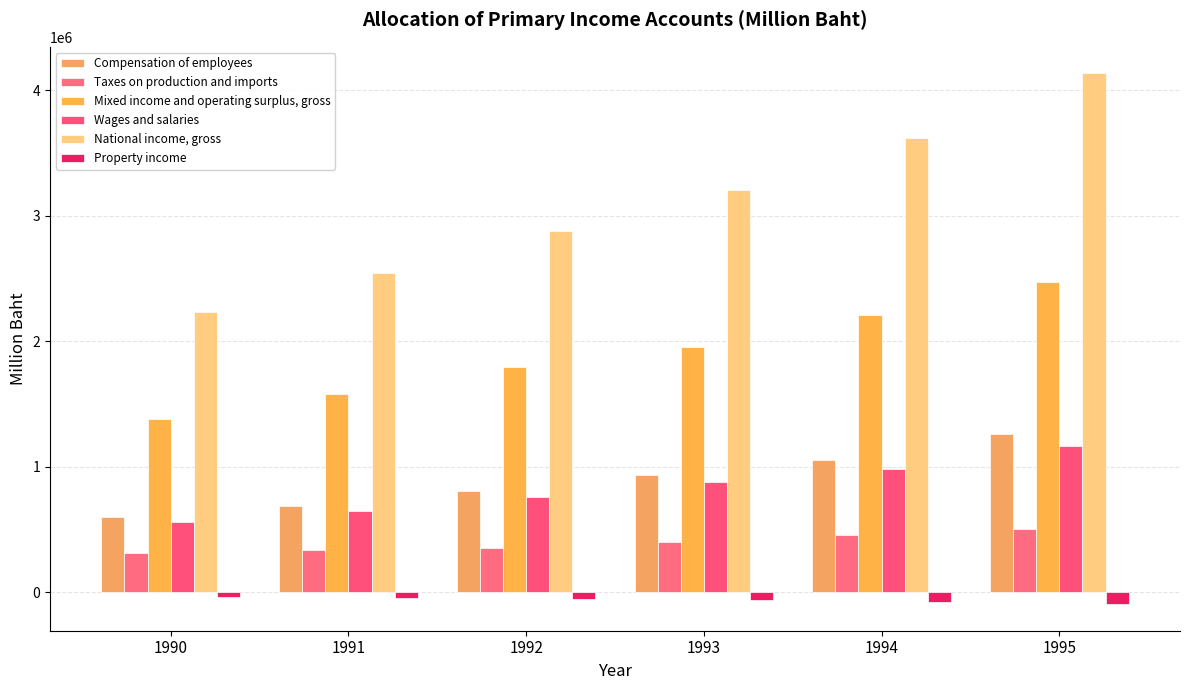

Which series has the largest total across all categories?

National income, gross